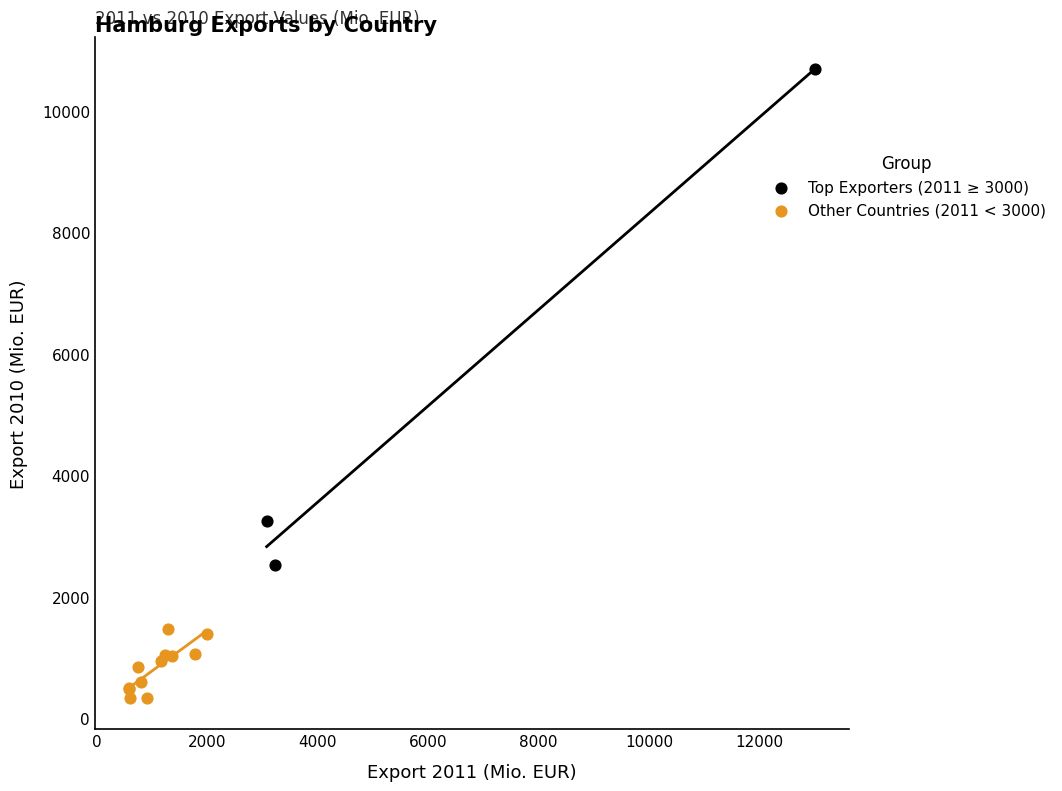

Which series contains the highest Y value?

Top Exporters (2011 ≥ 3000)